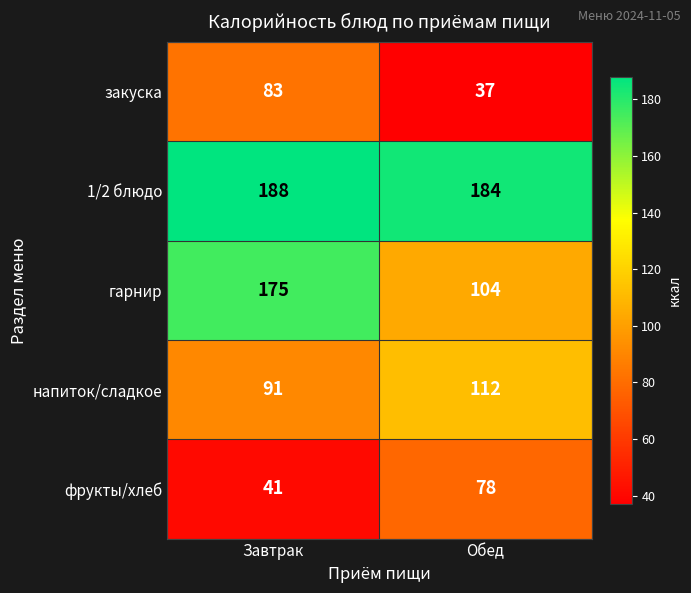

Reading left to right, what are all the values shown in this chart?

закуска: Завтрак=83	Обед=37
1/2 блюдо: Завтрак=188	Обед=184
гарнир: Завтрак=175	Обед=104
напиток/сладкое: Завтрак=91	Обед=112
фрукты/хлеб: Завтрак=41	Обед=78